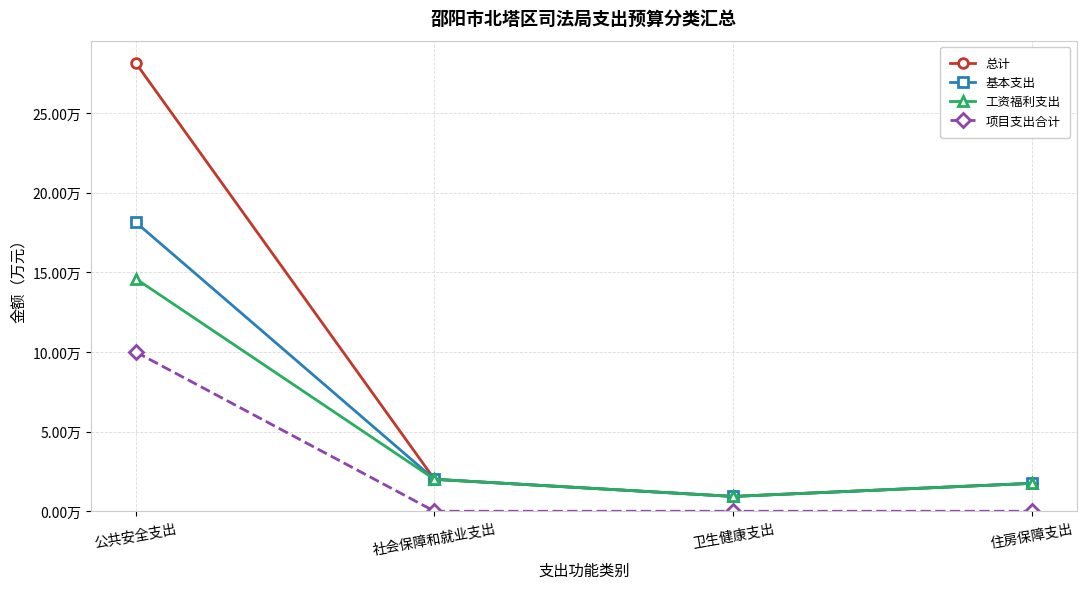

Rank the categories by 基本支出 value from lowest to highest.

卫生健康支出, 住房保障支出, 社会保障和就业支出, 公共安全支出